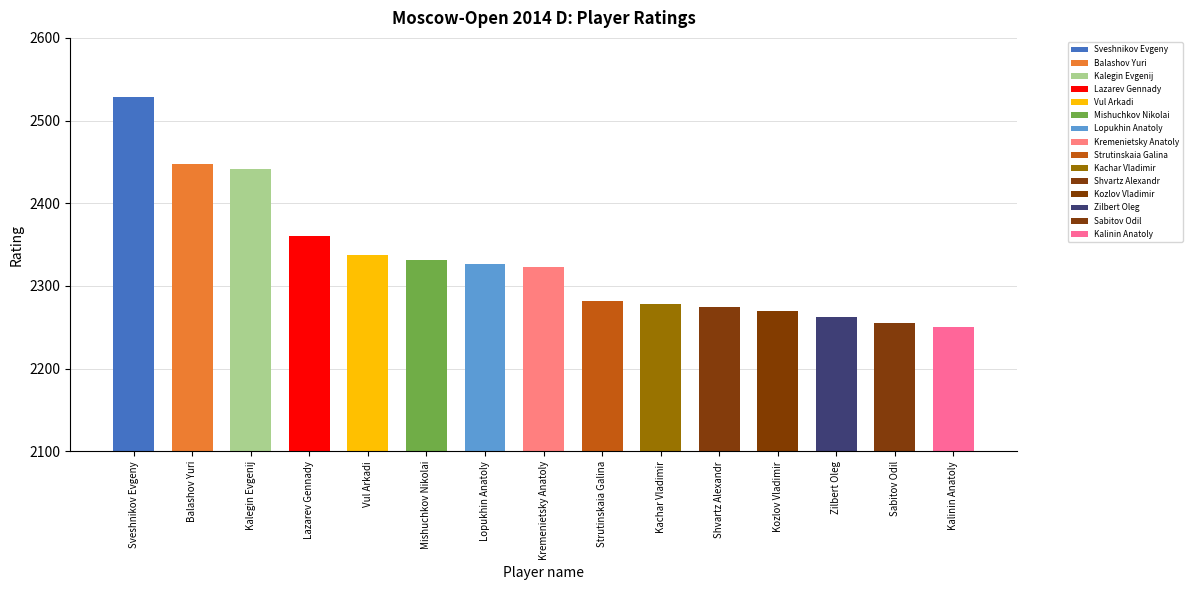

What is the greatest value displayed?

2528